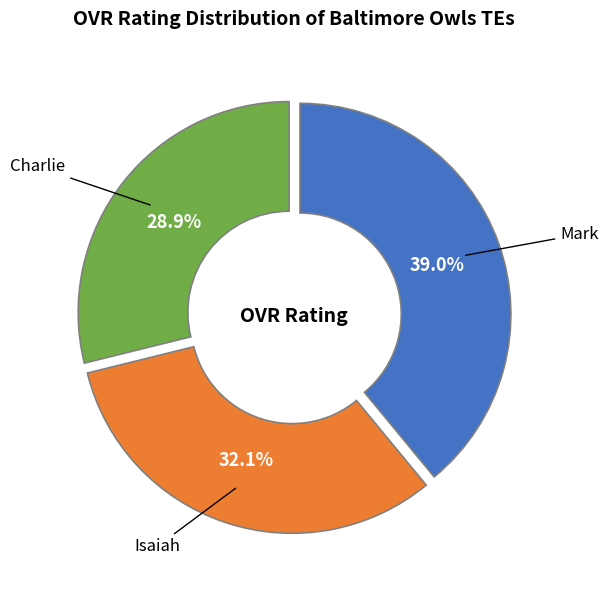

To the nearest percent, what percentage of the pie is Charlie?

29%